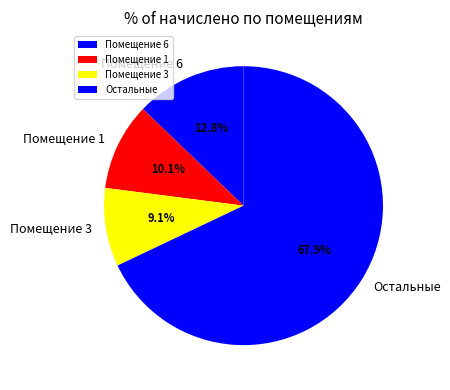

How much of the chart is everything except Помещение 1?

89.9%